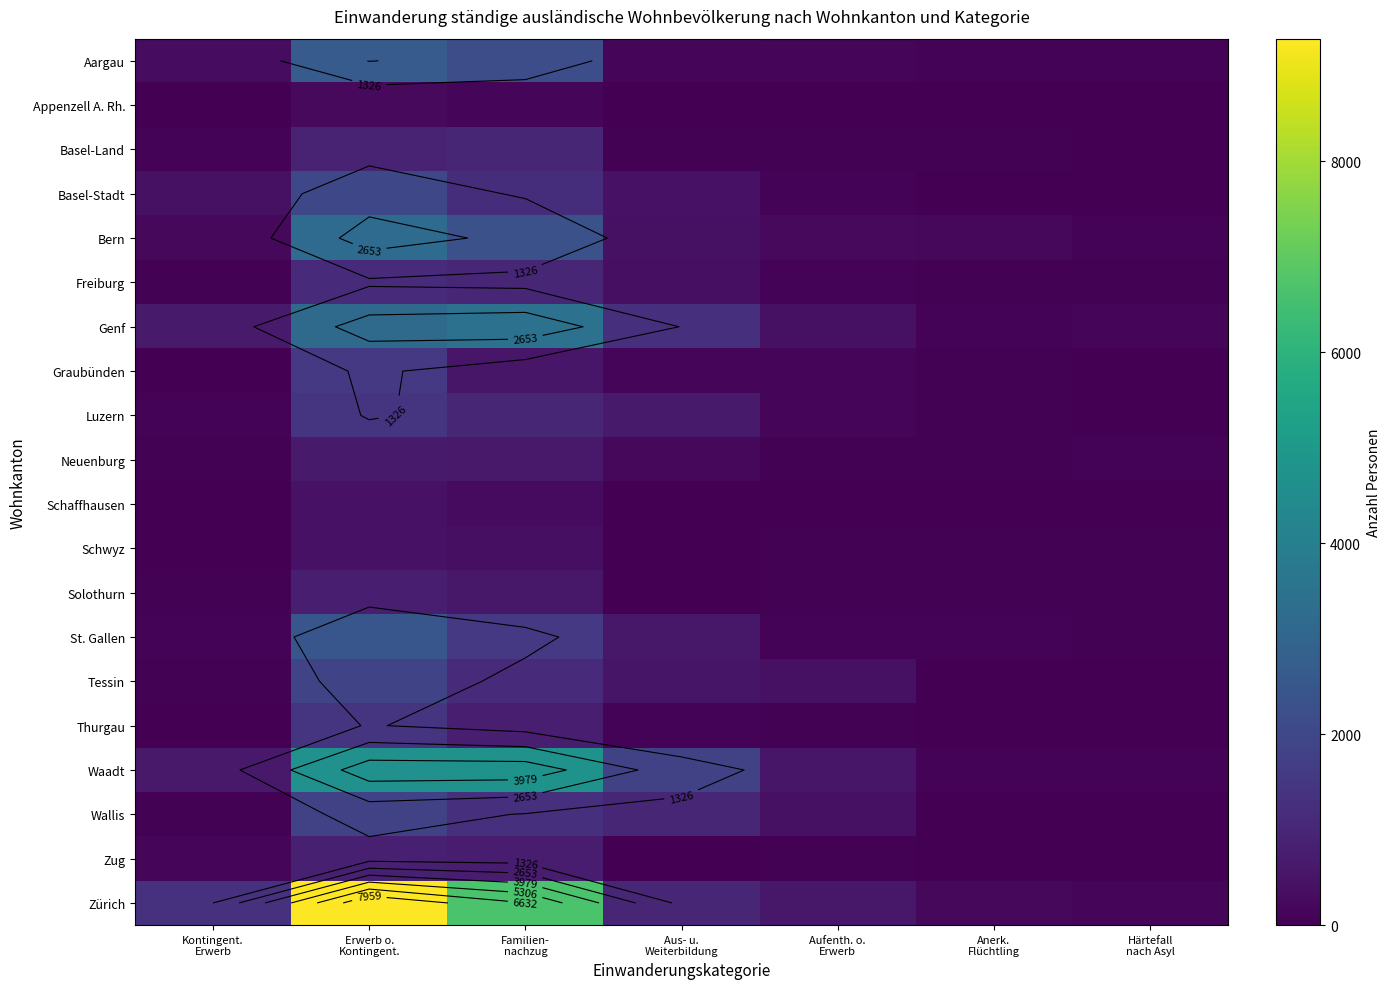

At how many categories does at least one series exceed 4826?

2